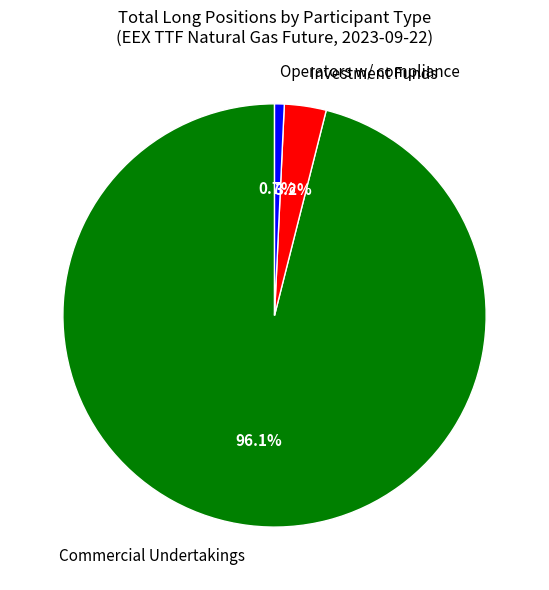

Which category has the smallest portion of the pie?

Operators w/ compliance